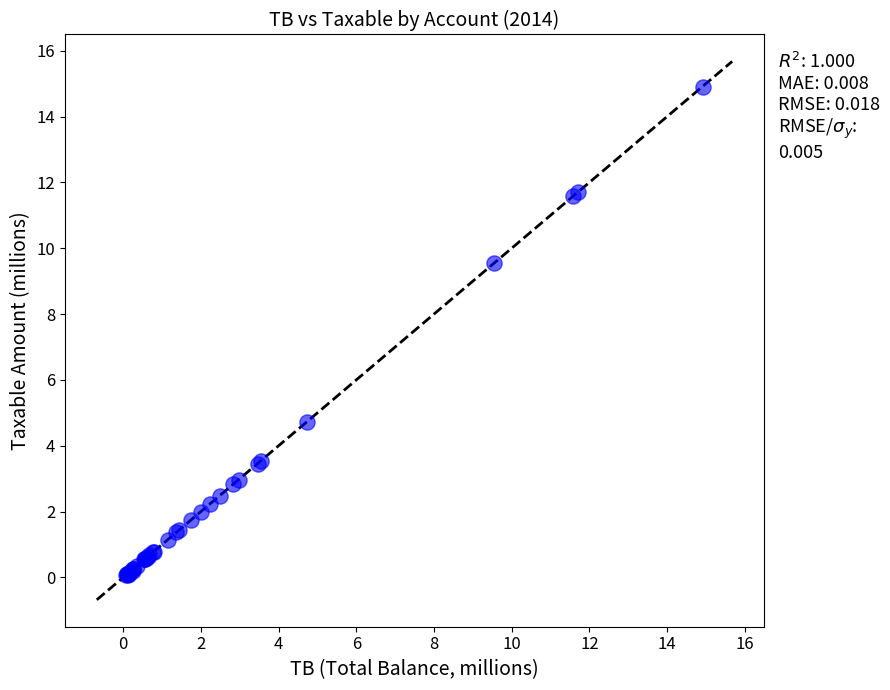

What Y value in the scatter plot is closest to 7?

4.7